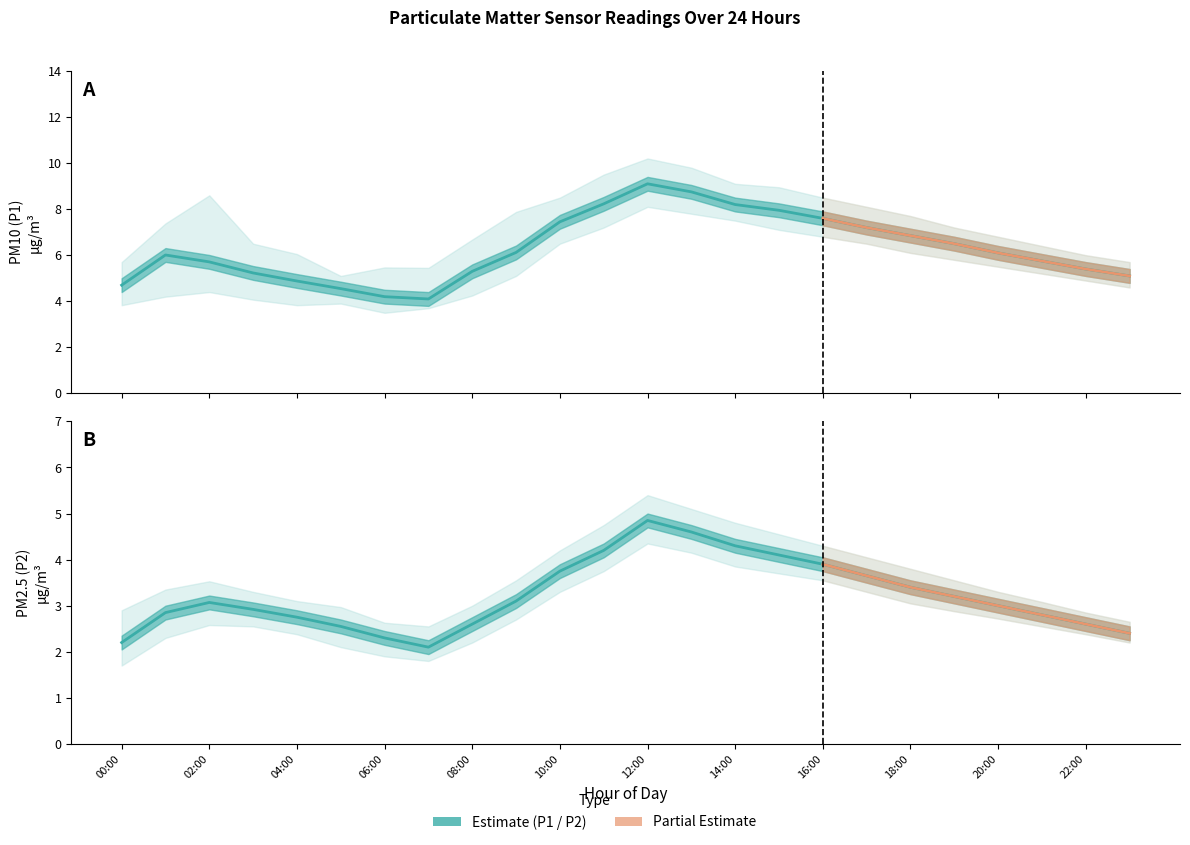

Is it true that P2 equals 2.5 at 05:00?

True